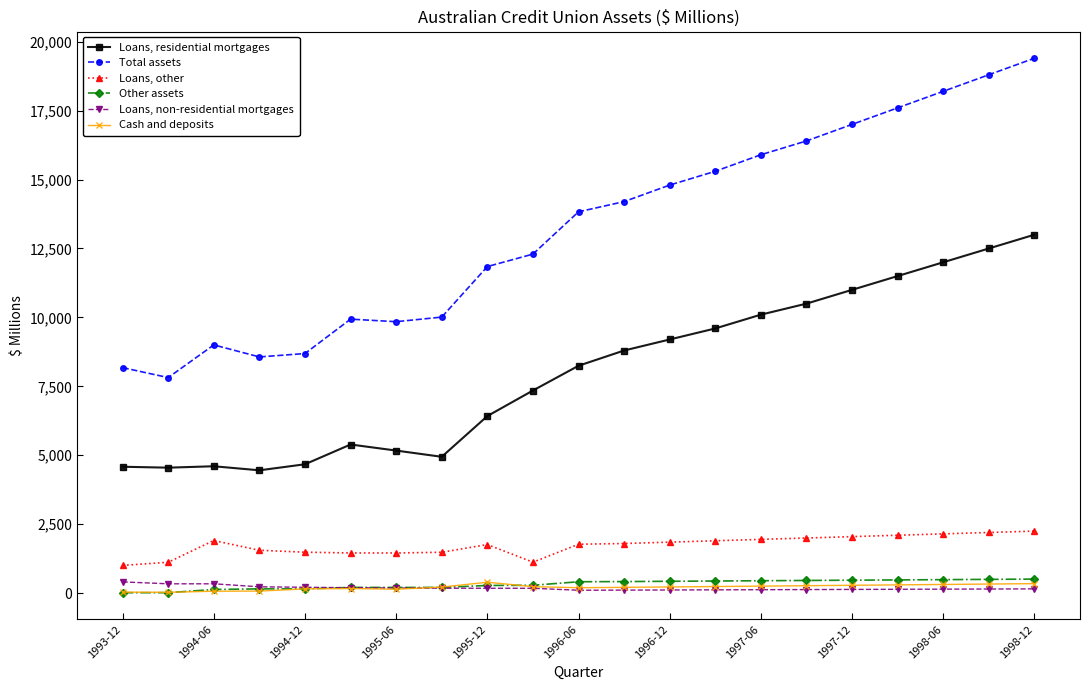

Which series has the widest spread of values?

Total assets